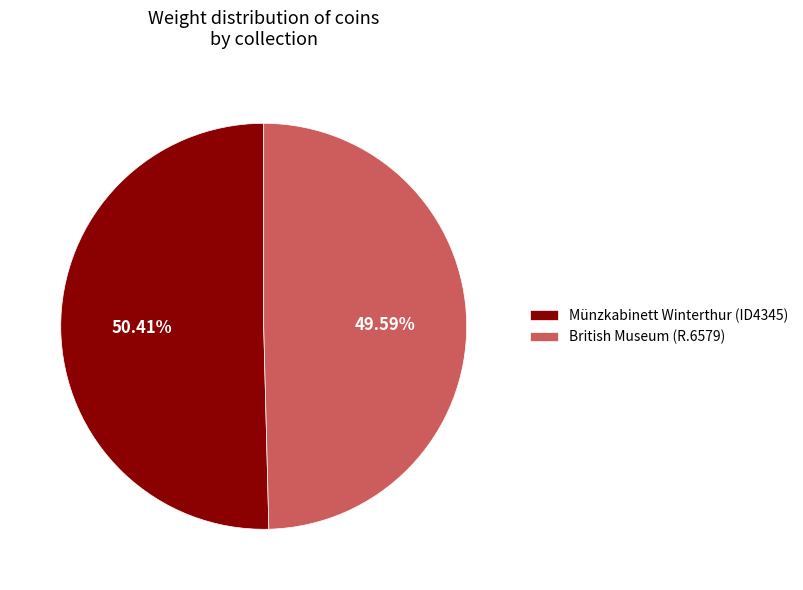

Count the number of slices in the pie.

2